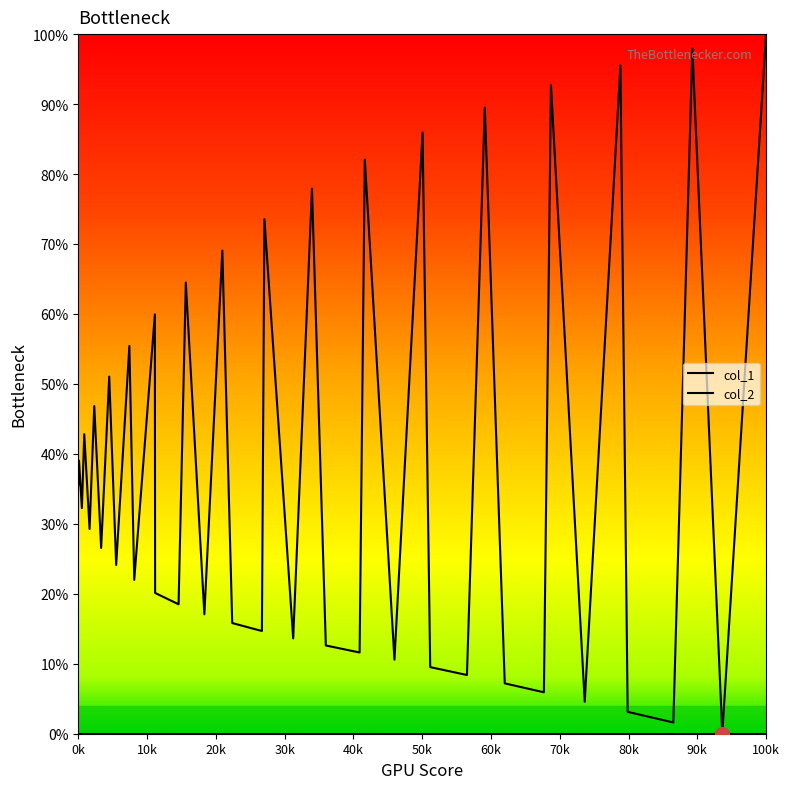

Does the chart display data point markers on the line(s)?

No